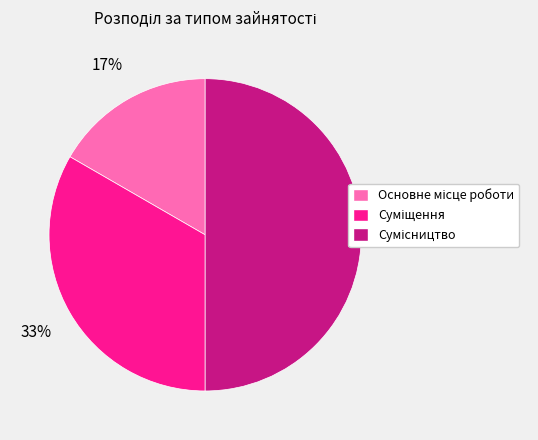

To the nearest percent, what is the average slice percentage?

33%